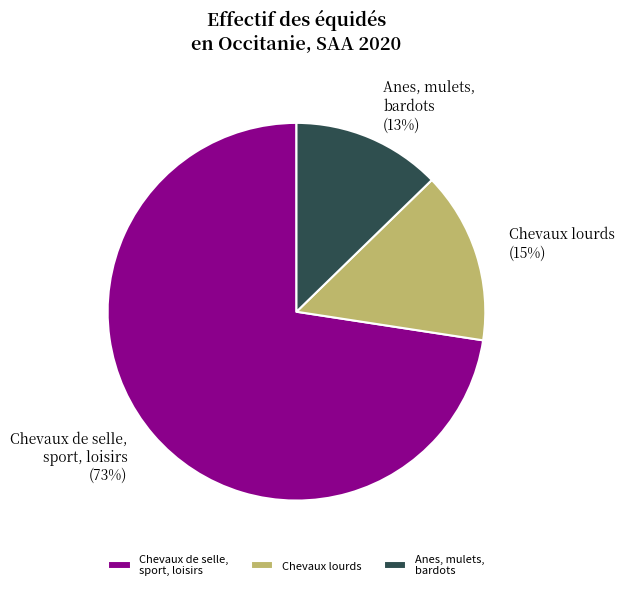

Does any single category account for the majority?

Yes